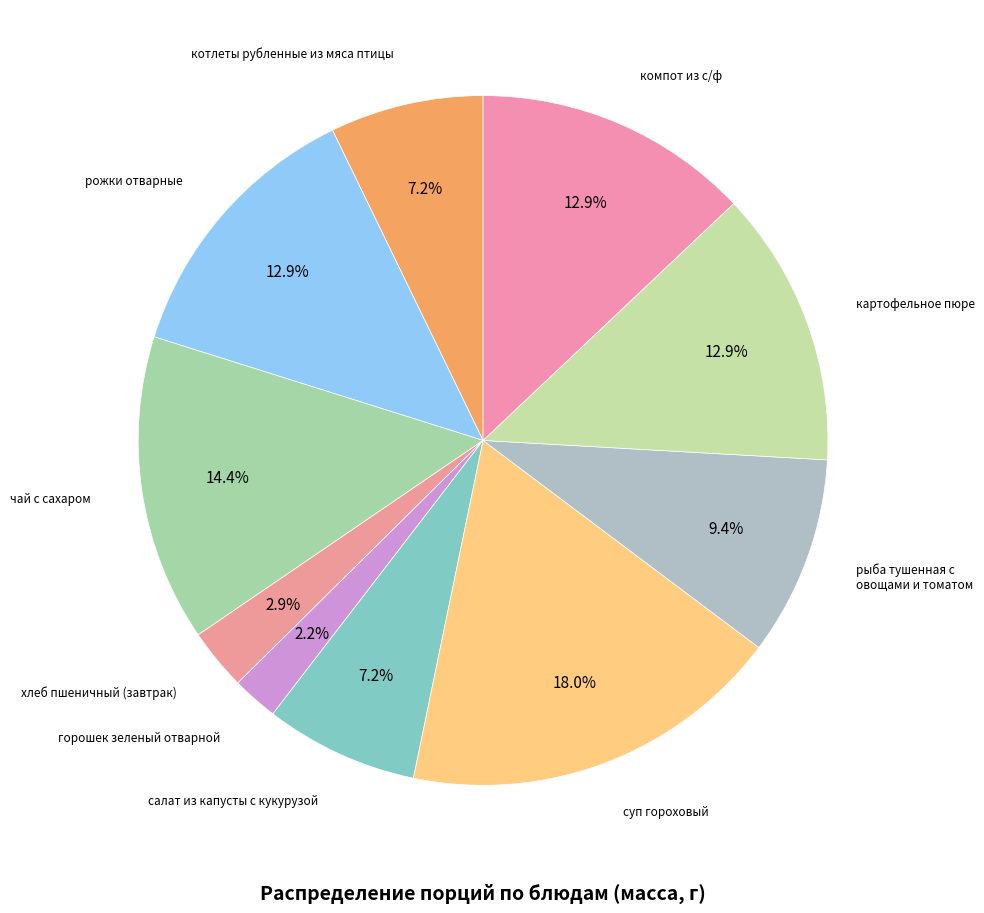

Is there any slice that represents more than half of the pie?

No